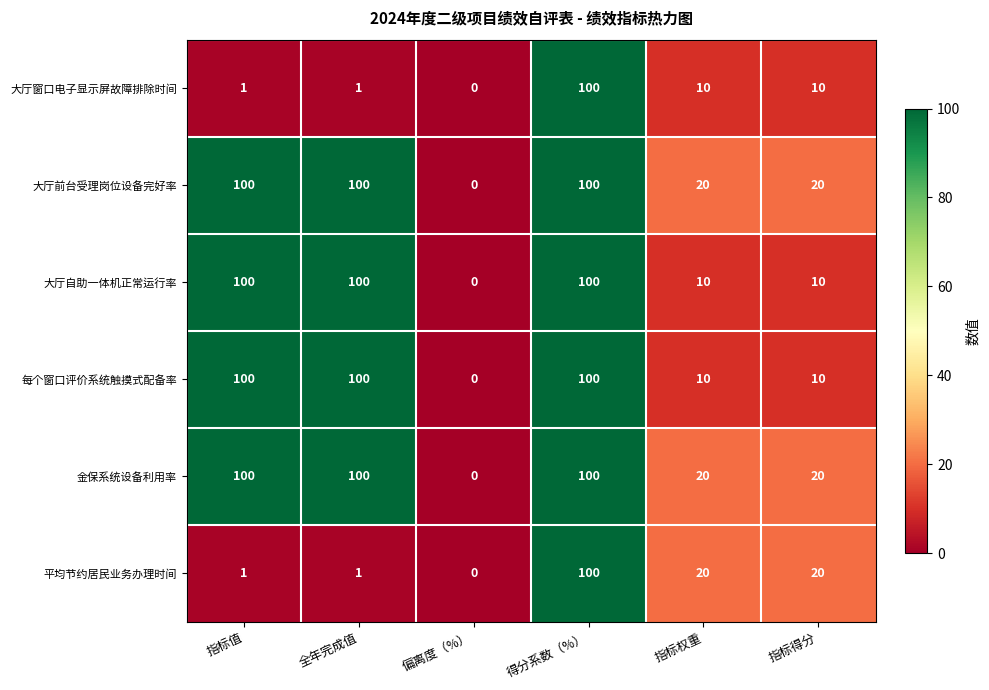

What is the total value across all series at 指标得分?

90